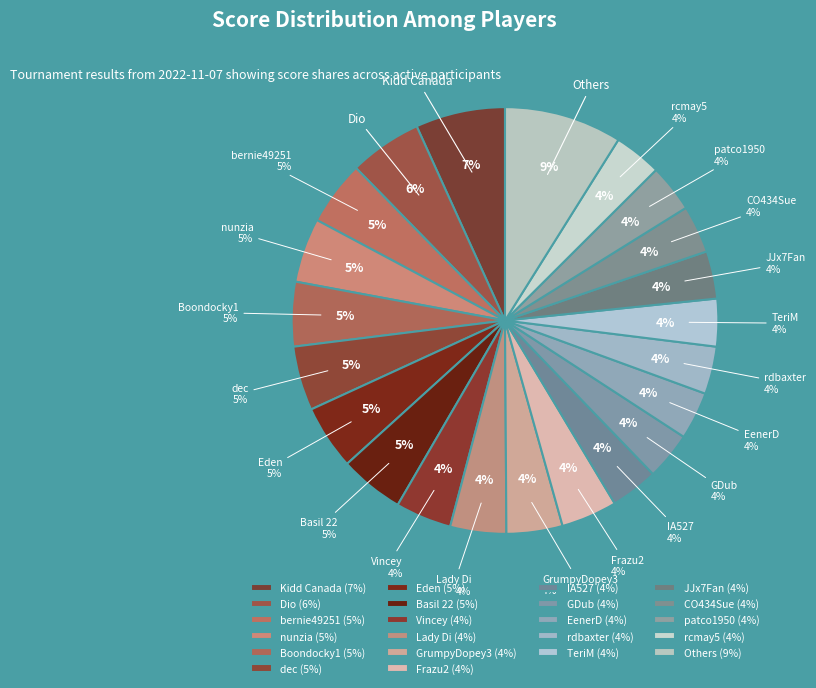

Is it true that rdbaxter is 16% of the pie?

False